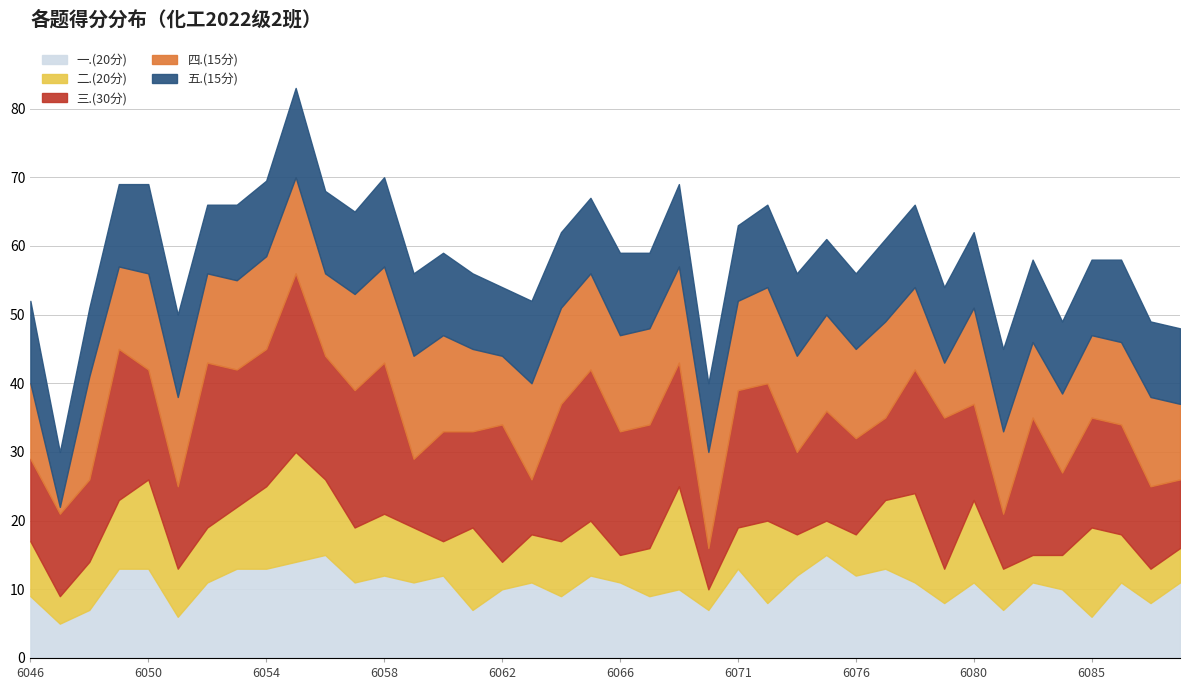

What is the difference between the second highest and second lowest values in the 一.(20分) series?

9.0